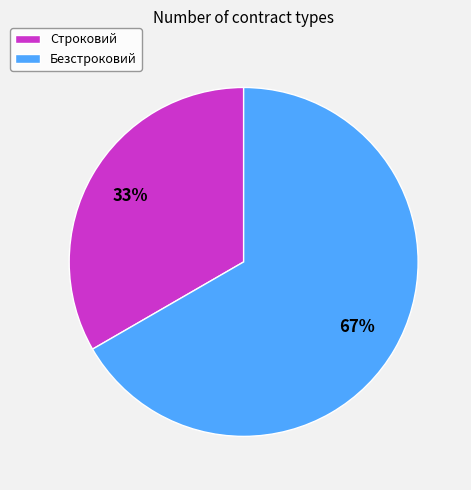

Which slice is the smallest?

Строковий